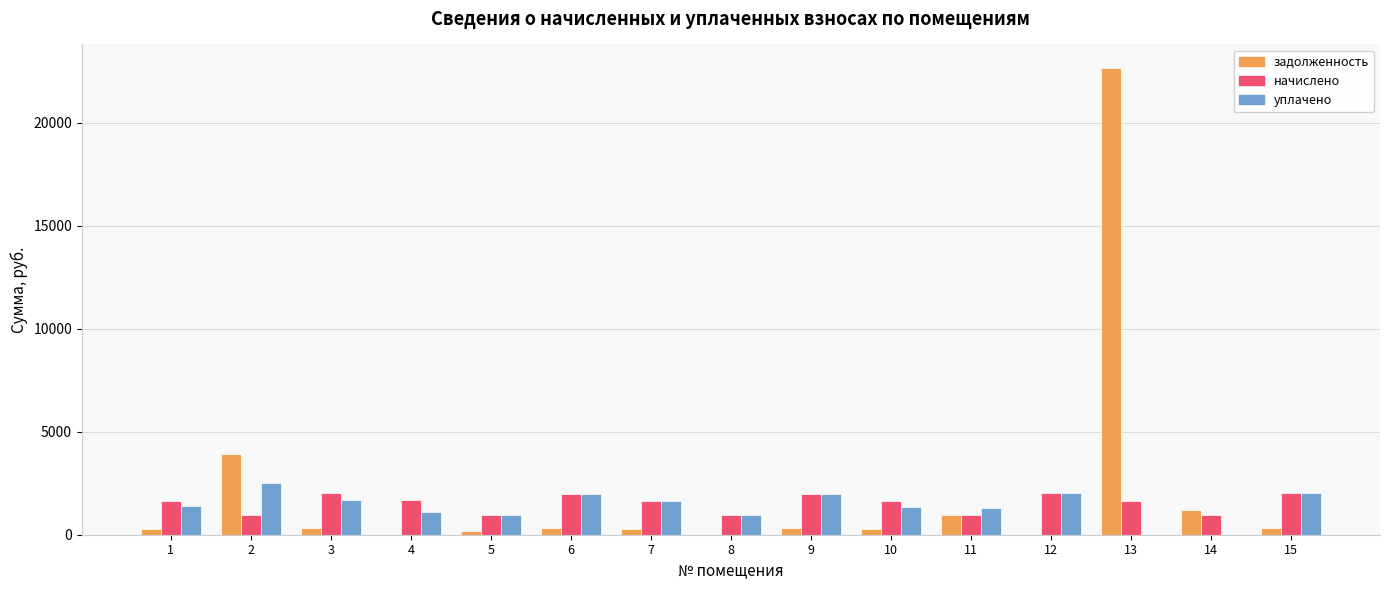

Between 2 and 15, which series saw the biggest shift?

задолженность